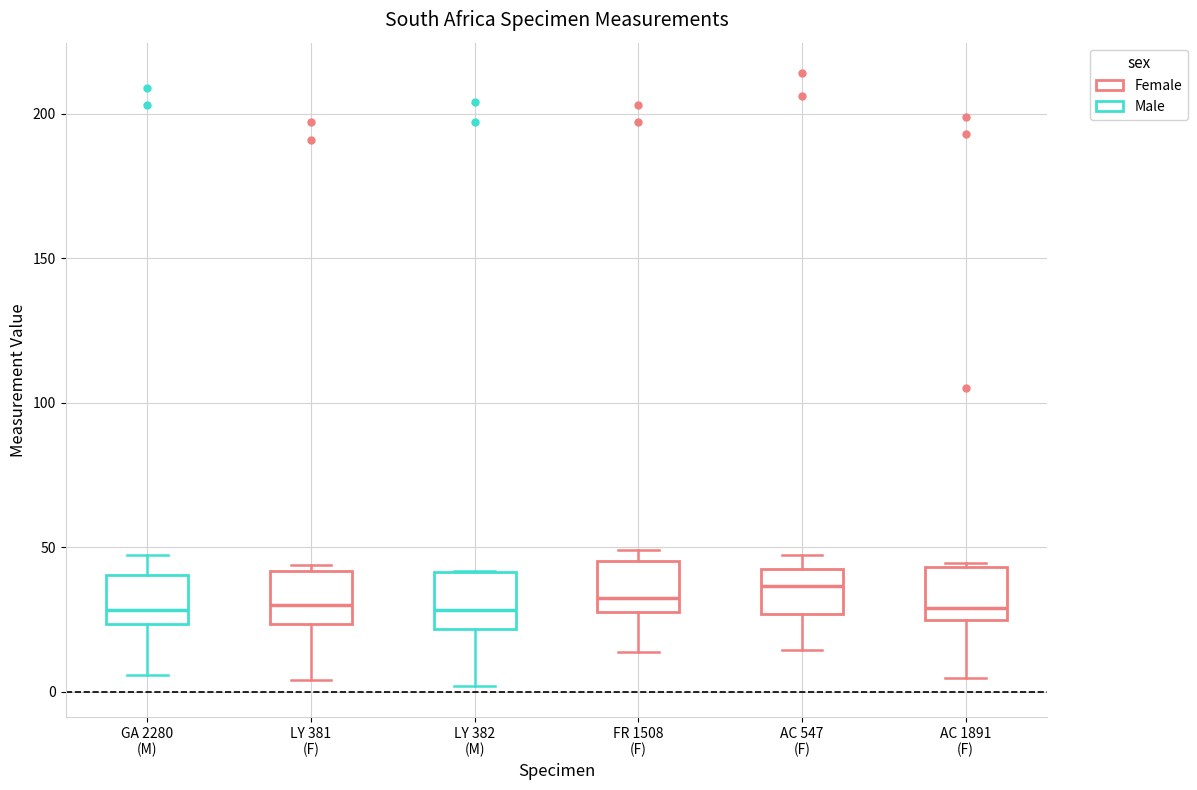

Reading left to right, transcribe this box plot: for each box, give where its median line is, the range the box spans, and where its two whiskers end, as read against the y-axis. The values are not printed on the chart, so give them approximately, as read against the axis.

GA 2280 (M): median 30, box 25 to 40, whiskers 5 to 50
LY 381 (F): median 30, box 25 to 40, whiskers 5 to 45
LY 382 (M): median 30, box 20 to 40, whiskers 0 to 40
FR 1508 (F): median 35, box 30 to 45, whiskers 15 to 50
AC 547 (F): median 35, box 25 to 40, whiskers 15 to 45
AC 1891 (F): median 30, box 25 to 45, whiskers 5 to 45